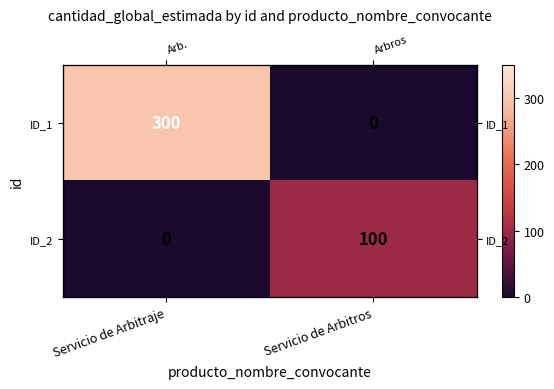

True or false: ID_1 has a value of 300 at Servicio de Arbitraje.

True